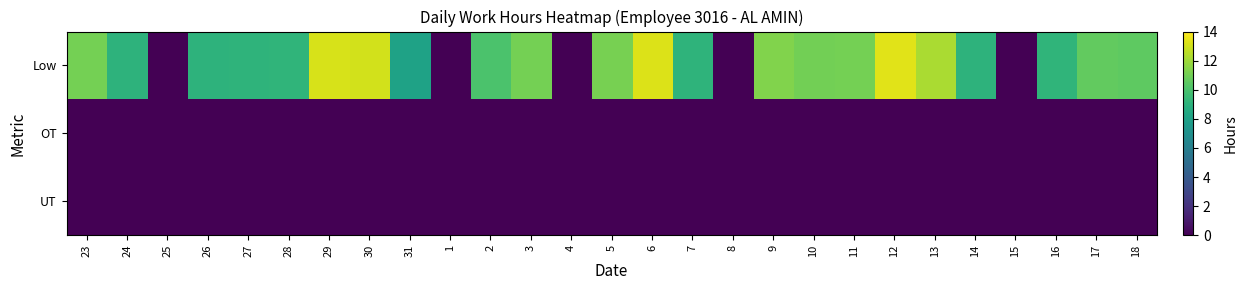

Between 3 and 25, which is larger?

3